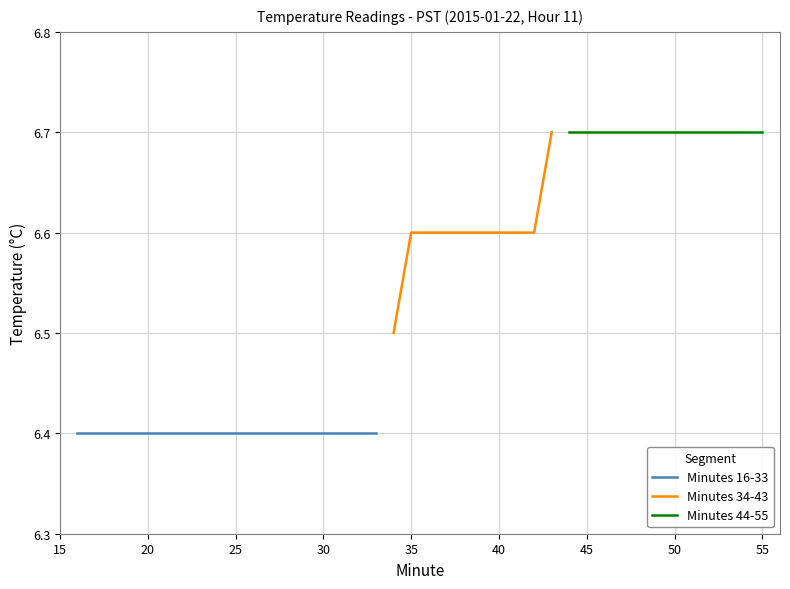

Which category has the highest value in the Minute 16-33 (Value) series?

16